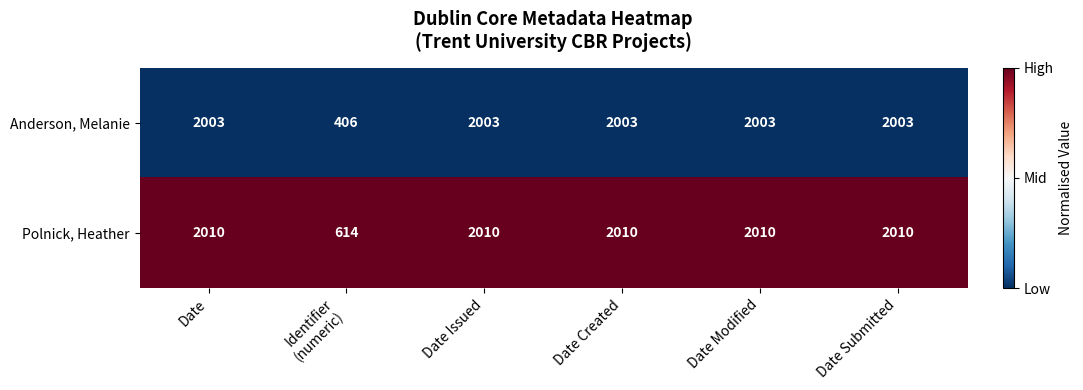

What is the sum of all Anderson, Melanie values?

10421